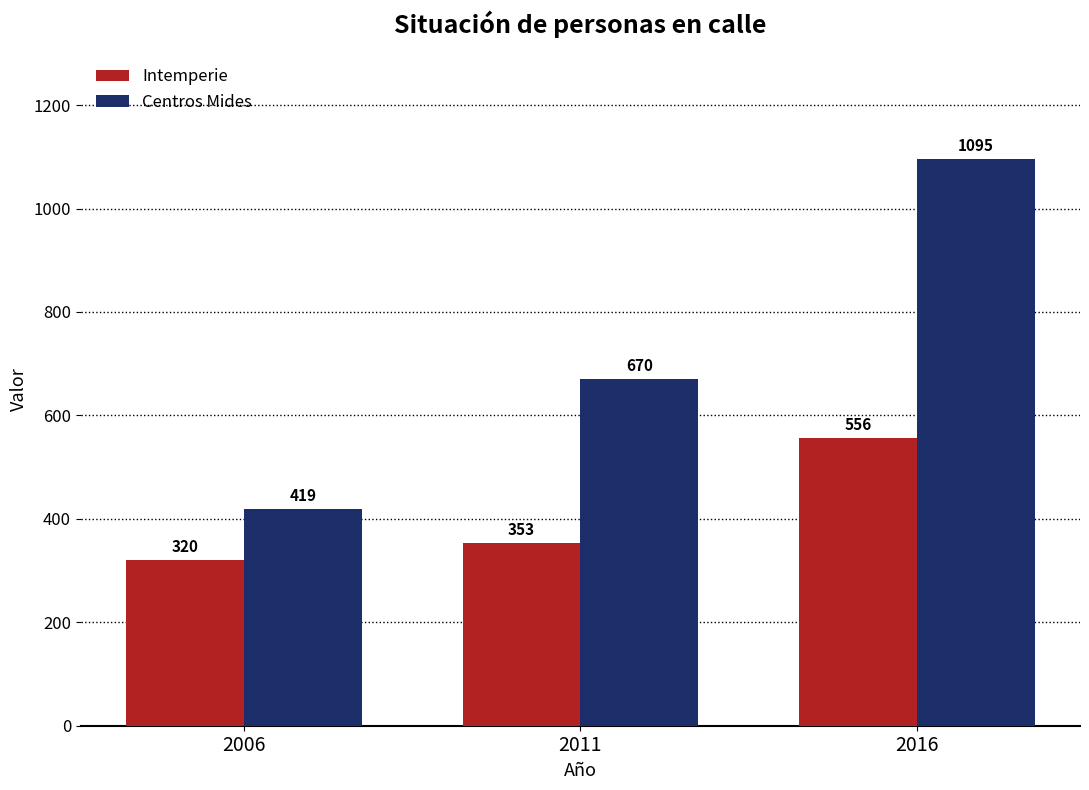

List the series in order of their overall mean, lowest first.

Intemperie, Centros Mides